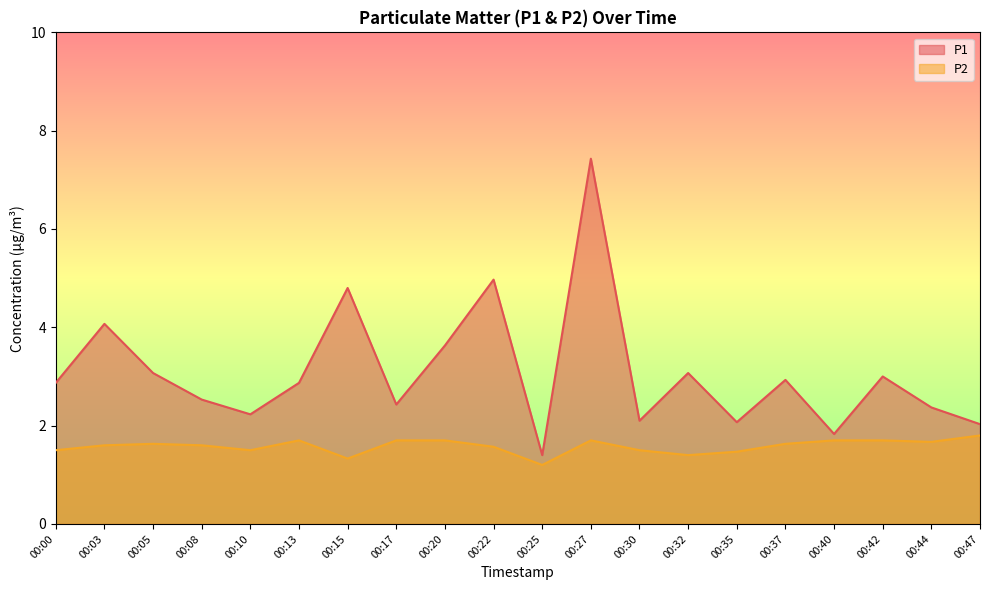

Reading right to left, transcribe all the data shown in this chart.

P1: 00:47=2.0	00:44=2.4	00:42=3.0	00:40=1.8	00:37=2.9	00:35=2.1	00:32=3.1	00:30=2.1	00:27=7.4	00:25=1.4	00:22=5.0	00:20=3.6	00:17=2.4	00:15=4.8	00:13=2.9	00:10=2.2	00:08=2.5	00:05=3.1	00:03=4.1	00:00=2.9
P2: 00:47=1.8	00:44=1.7	00:42=1.7	00:40=1.7	00:37=1.6	00:35=1.5	00:32=1.4	00:30=1.5	00:27=1.7	00:25=1.2	00:22=1.6	00:20=1.7	00:17=1.7	00:15=1.3	00:13=1.7	00:10=1.5	00:08=1.6	00:05=1.6	00:03=1.6	00:00=1.5